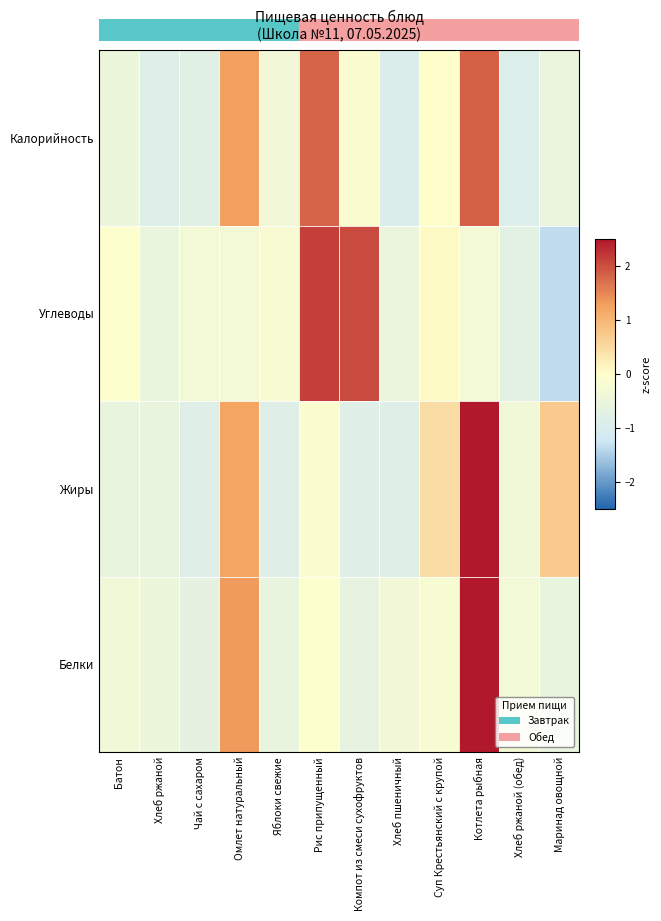

Count the number of data series in this chart.

4